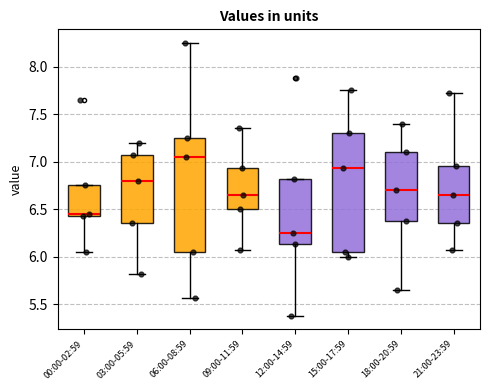

Reading left to right, read every box against the y-axis: the position of its median line, the range the box covers, and the ends of its whiskers. The values are not printed on the chart, so give them approximately, as read against the axis.

00:00-02:59: median 6.45 (just above the box's lower edge), box 6.45 to 6.75, whiskers 6.05 to 6.75
03:00-05:59: median 6.80, box 6.35 to 7.05, whiskers 5.80 to 7.20
06:00-08:59: median 7.05, box 6.05 to 7.25, whiskers 5.55 to 8.25
09:00-11:59: median 6.65, box 6.50 to 6.95, whiskers 6.05 to 7.35
12:00-14:59: median 6.25, box 6.15 to 6.80, whiskers 5.40 to 6.80
15:00-17:59: median 6.95, box 6.05 to 7.30, whiskers 6.00 to 7.75
18:00-20:59: median 6.70, box 6.40 to 7.10, whiskers 5.65 to 7.40
21:00-23:59: median 6.65, box 6.35 to 6.95, whiskers 6.05 to 7.70